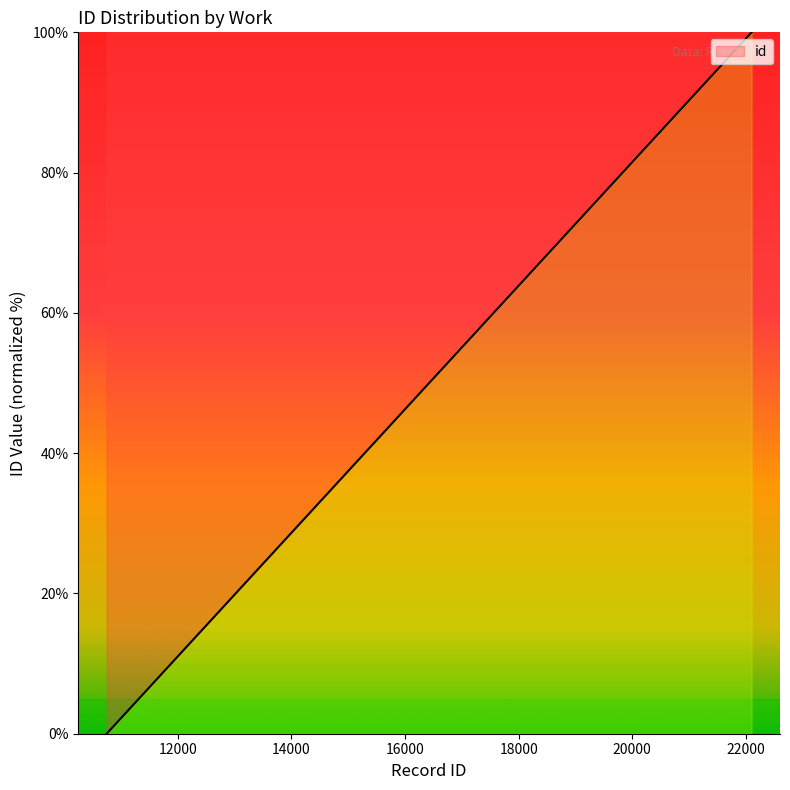

True or false: the data has more than 2 interior local peaks.

False